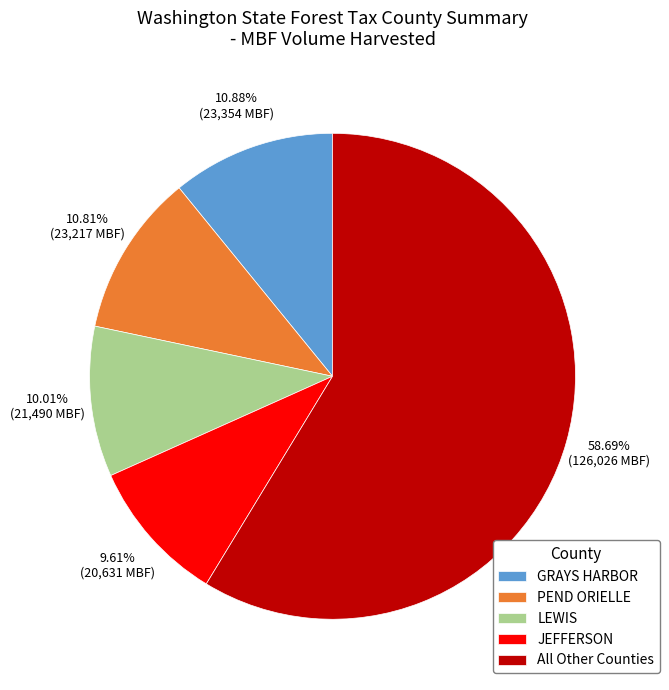

Is the sum of All Other Counties and GRAYS HARBOR greater than half?

Yes